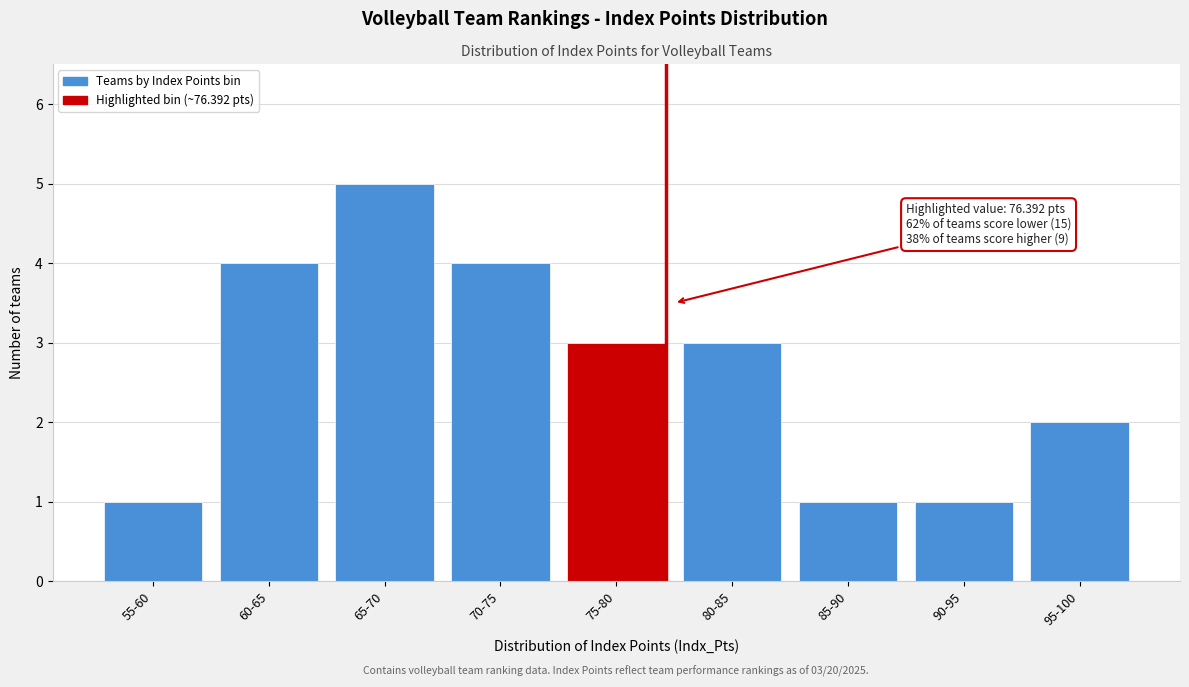

Reading left to right, extract all data points from this chart.

55-60=1	60-65=4	65-70=5	70-75=4	75-80=3	80-85=3	85-90=1	90-95=1	95-100=2